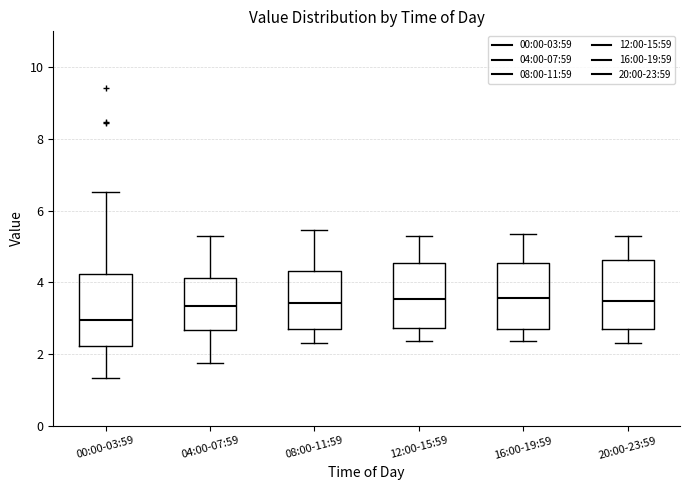

Reading left to right, read every box against the y-axis: the position of its median line, the range the box covers, and the ends of its whiskers. The values are not printed on the chart, so give them approximately, as read against the axis.

00:00-03:59: median 3.0, box 2.2 to 4.2, whiskers 1.4 to 6.6
04:00-07:59: median 3.4, box 2.6 to 4.2, whiskers 1.8 to 5.4
08:00-11:59: median 3.4, box 2.6 to 4.4, whiskers 2.4 to 5.4
12:00-15:59: median 3.6, box 2.8 to 4.6, whiskers 2.4 to 5.4
16:00-19:59: median 3.6, box 2.8 to 4.6, whiskers 2.4 to 5.4
20:00-23:59: median 3.4, box 2.6 to 4.6, whiskers 2.4 to 5.4